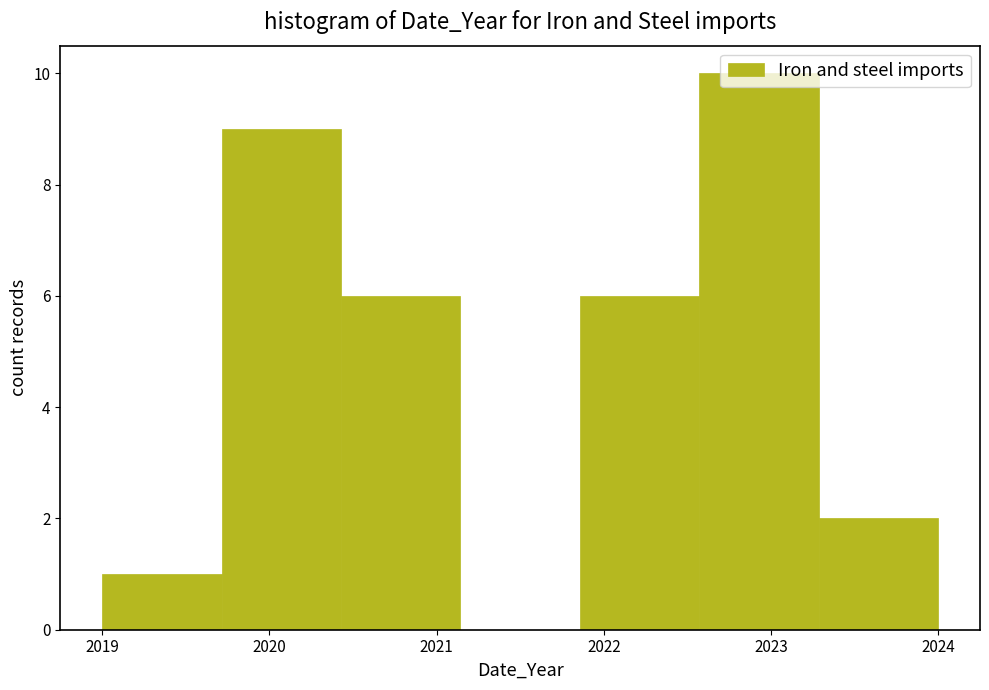

Reading left to right, transcribe this chart: for each bar, give the range it covers on the x-axis and its height. Neither the bar edges nor the heights are printed on the chart, so give them approximately, as read against the axes.

2019.0 to 2019.7: 1
2019.7 to 2020.4: 9
2020.4 to 2021.1: 6
2021.1 to 2021.9: 0
2021.9 to 2022.6: 6
2022.6 to 2023.3: 10
2023.3 to 2024.0: 2